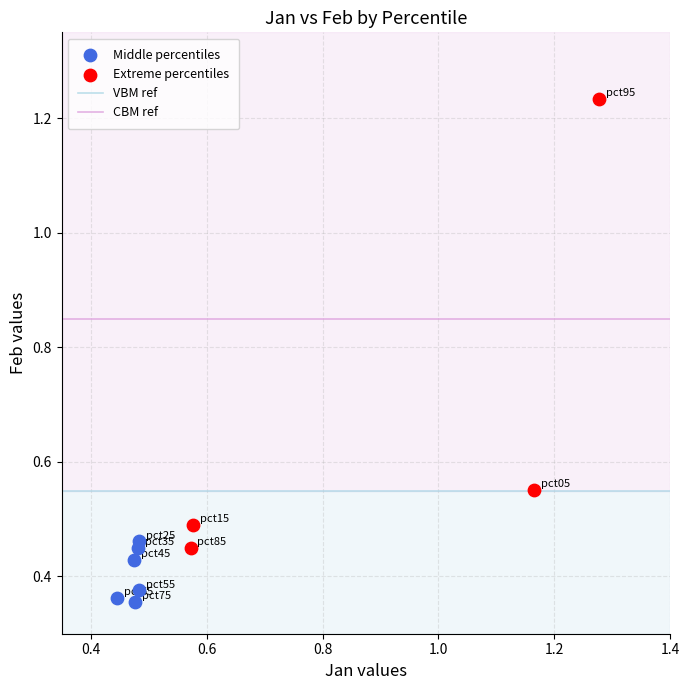

Which series contains the highest Y value?

Extreme percentiles